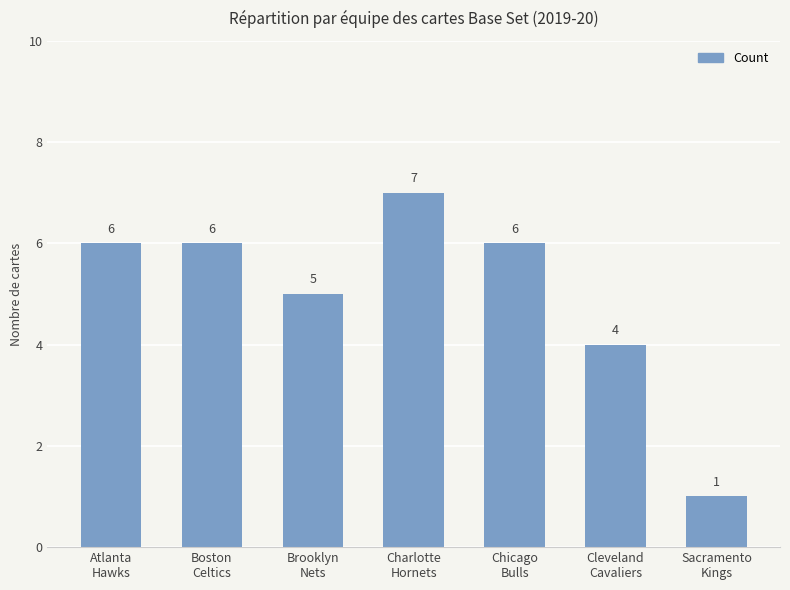

What is the greatest value displayed?

7